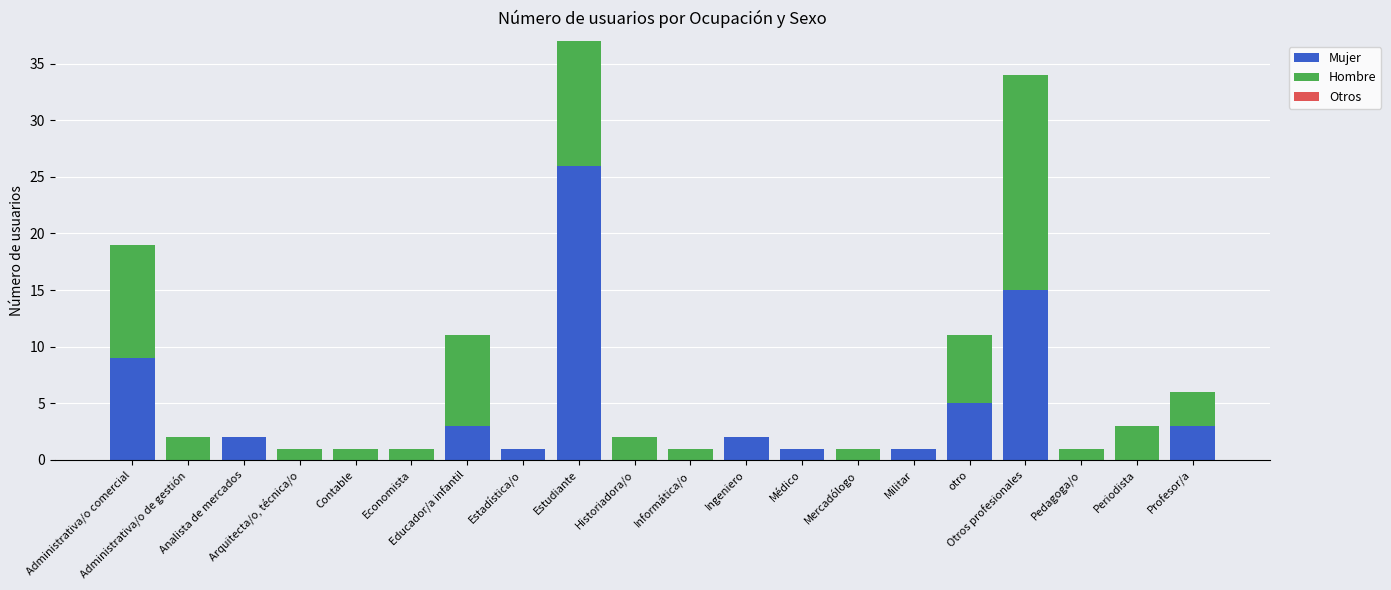

What is the sum of all Mujer values?

68